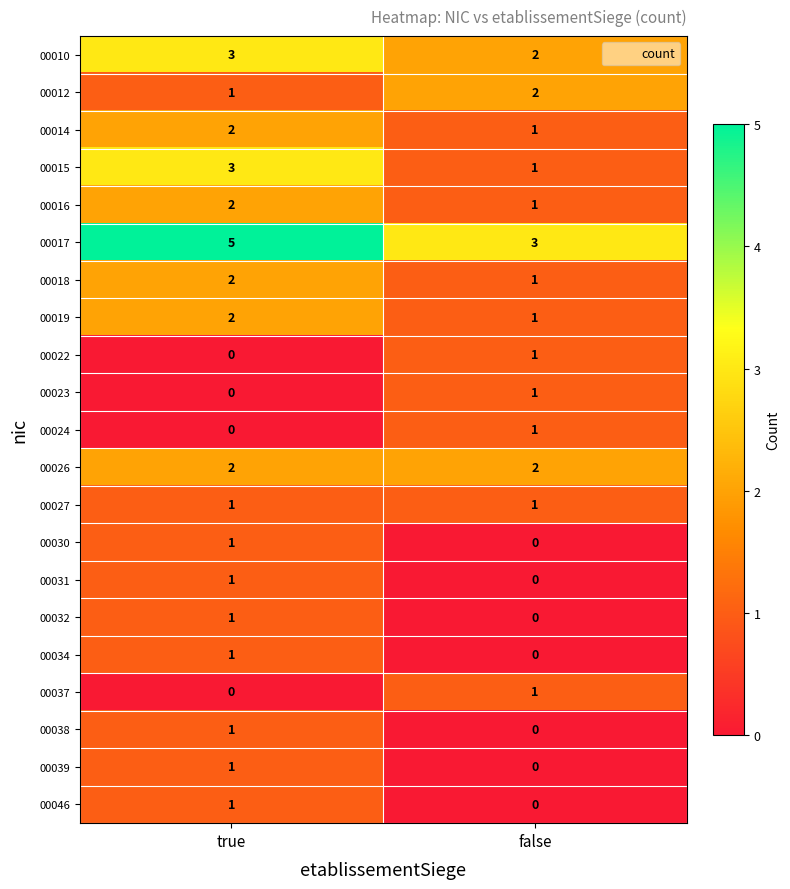

Which series has the largest total across all categories?

00017